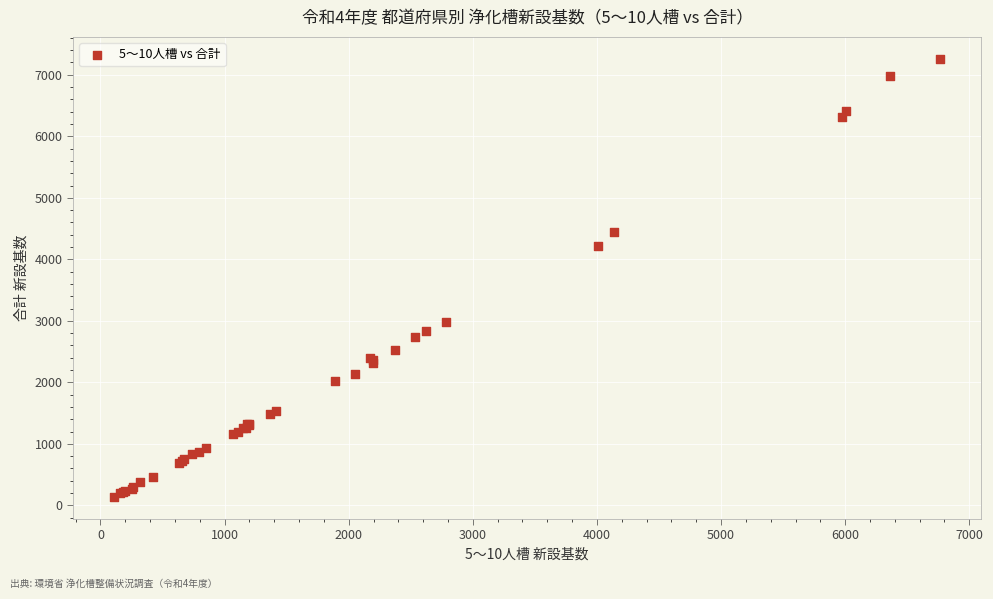

What Y value in the scatter plot is closest to 3697?

4215